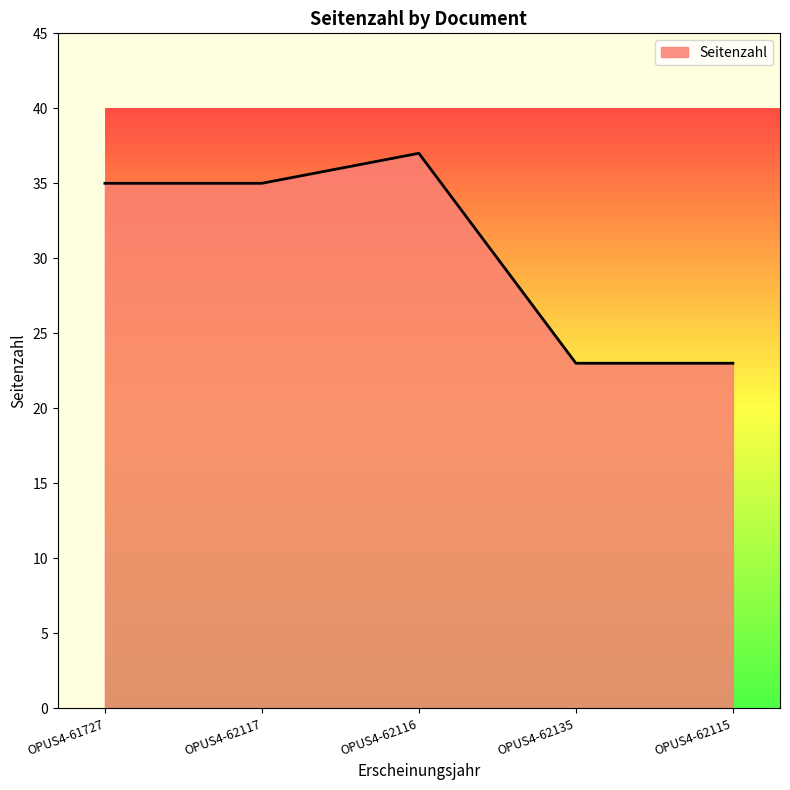

What position from the right is OPUS4-61727?

5